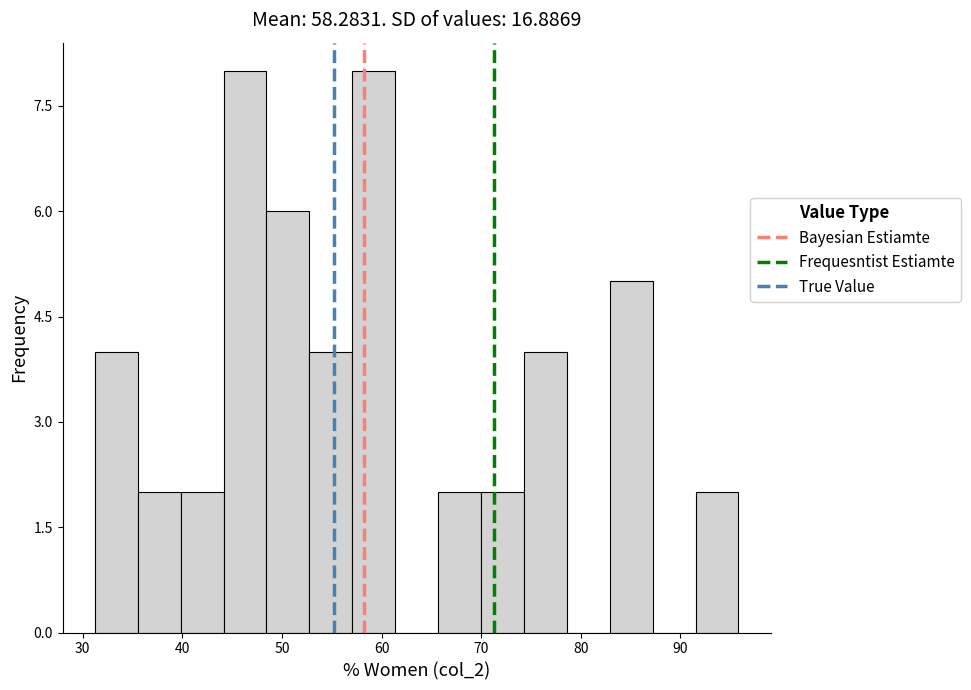

Reading left to right, transcribe this chart: for each bar, give the range it covers on the x-axis and its height. Neither the bar edges nor the heights are printed on the chart, so give them approximately, as read against the axes.

31 to 36: 4
36 to 40: 2
40 to 44: 2
44 to 48: 8
48 to 53: 6
53 to 57: 4
57 to 61: 8
61 to 66: 0
66 to 70: 2
70 to 74: 2
74 to 79: 4
79 to 83: 0
83 to 87: 5
87 to 92: 0
92 to 96: 2